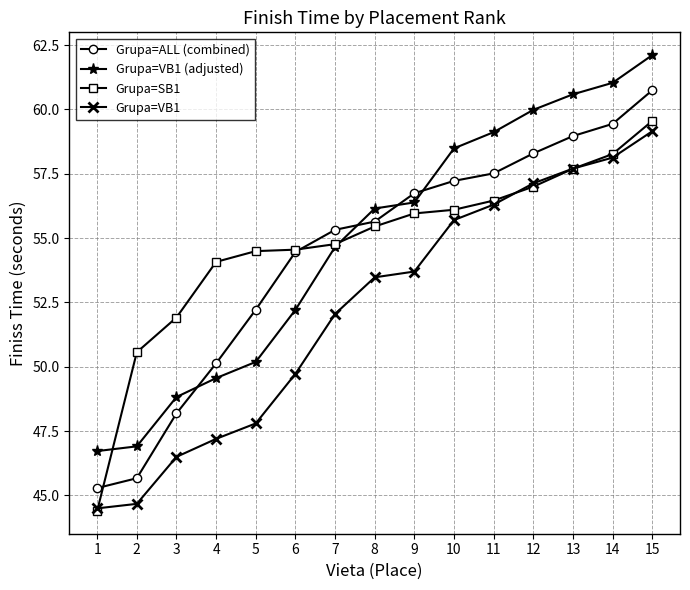

At how many categories does at least one series exceed 56?

8